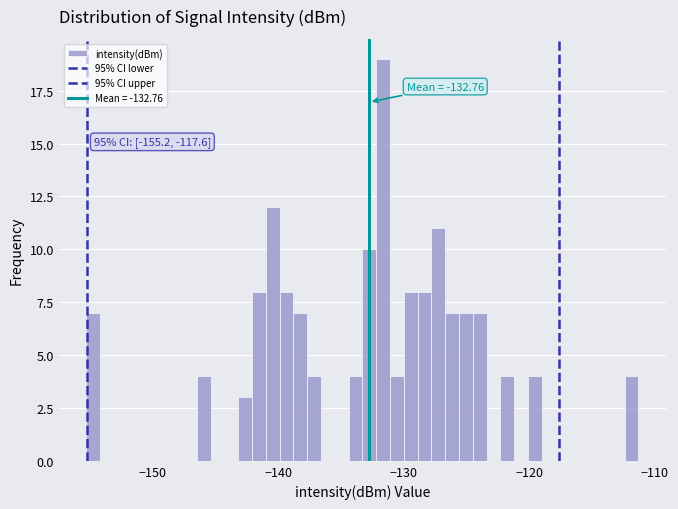

Read against the x-axis, roughly where is the centre of the tallest bar?

-132